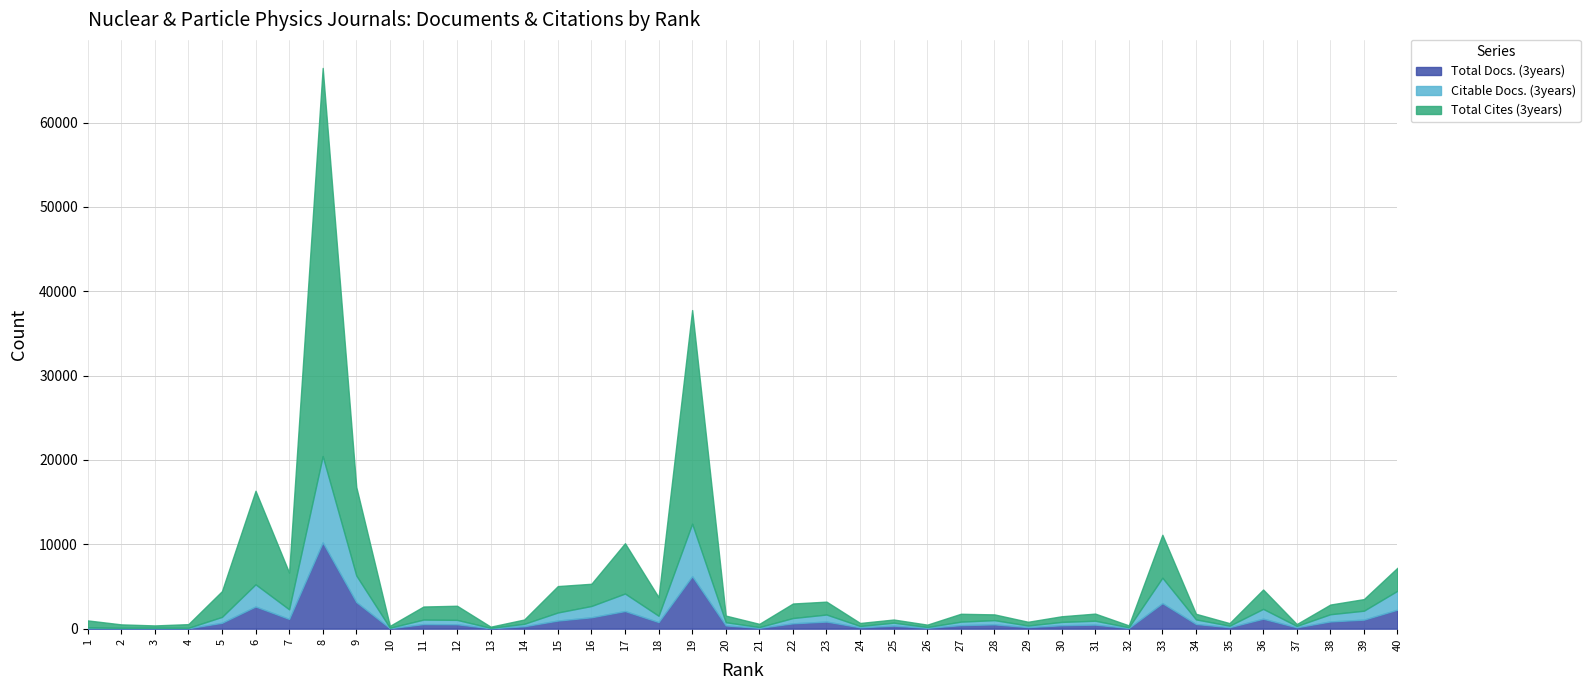

Between 6 and 40, which series saw the biggest shift?

Total Cites (3years)